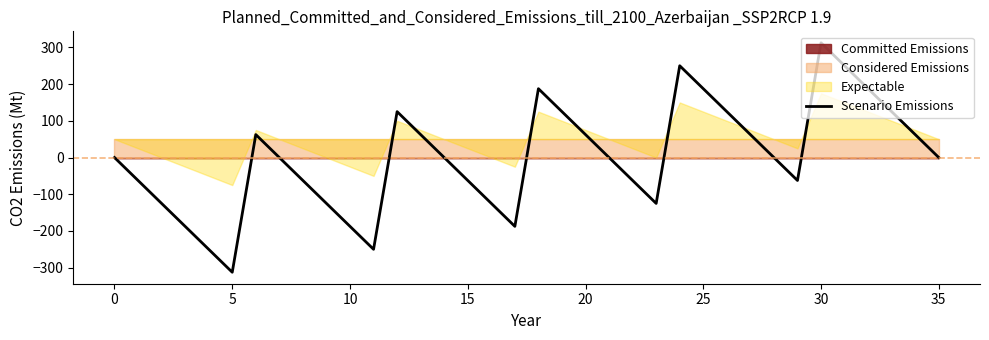

What is the maximum value for Scenario Emissions?

312.5